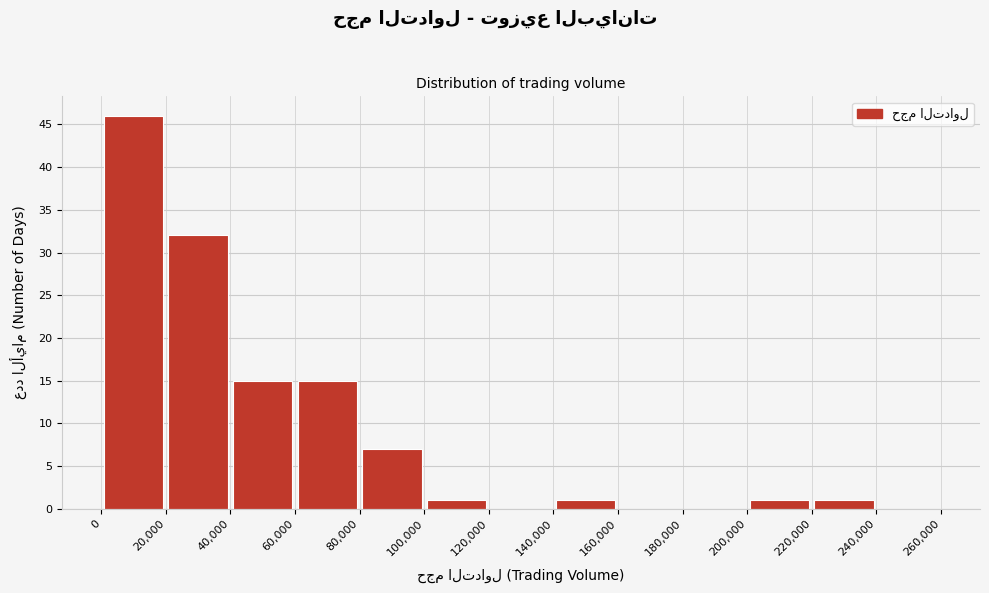

Reading left to right, transcribe this chart: for each bar, give the range it covers on the x-axis and its height. The values are not printed on the chart, so give them approximately, as read against the axis.

0 to 20,000: 46
20,000 to 40,000: 32
40,000 to 60,000: 15
60,000 to 80,000: 15
80,000 to 100,000: 7
100,000 to 120,000: 1
120,000 to 140,000: 0
140,000 to 160,000: 1
160,000 to 180,000: 0
180,000 to 200,000: 0
200,000 to 220,000: 1
220,000 to 240,000: 1
240,000 to 260,000: 0